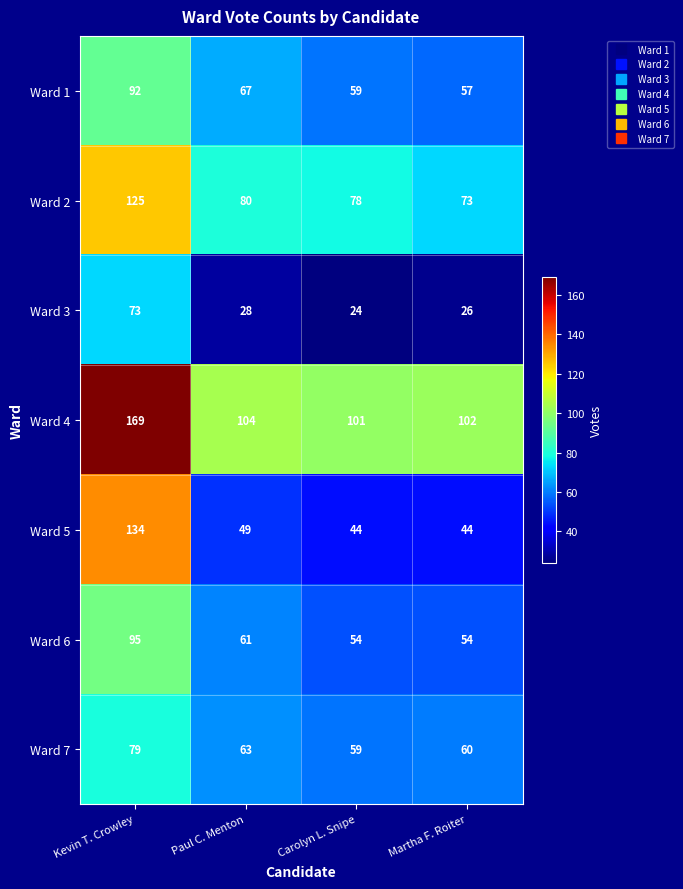

At which category is the sum across all series the highest?

Kevin T. Crowley